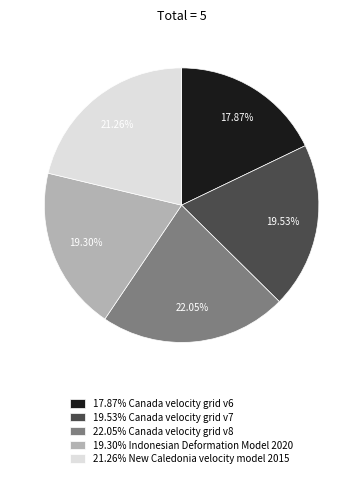

Do 22.05% Canada velocity grid v8 and 17.87% Canada velocity grid v6 together represent more than half of the pie?

No